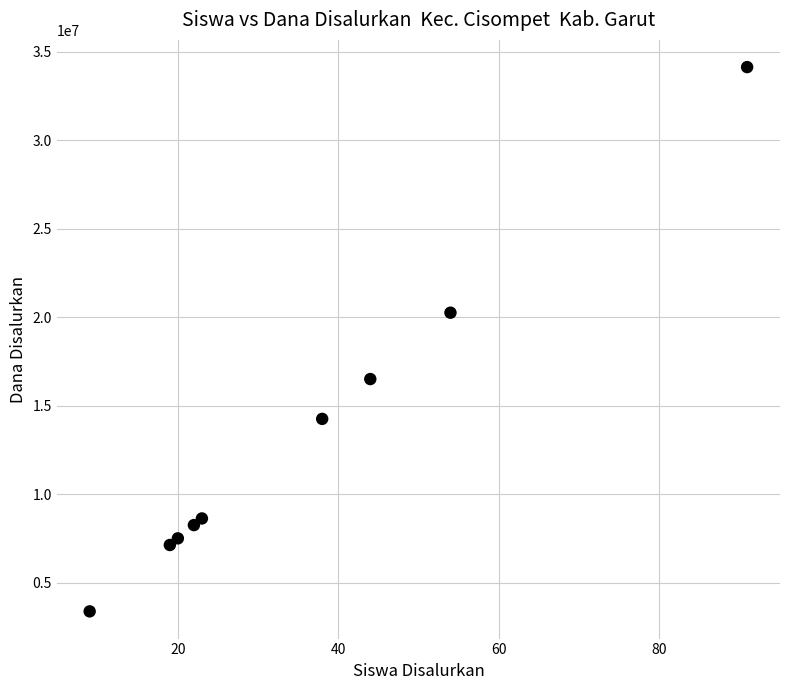

What Y value in the scatter plot is closest to 18750000?

20250000